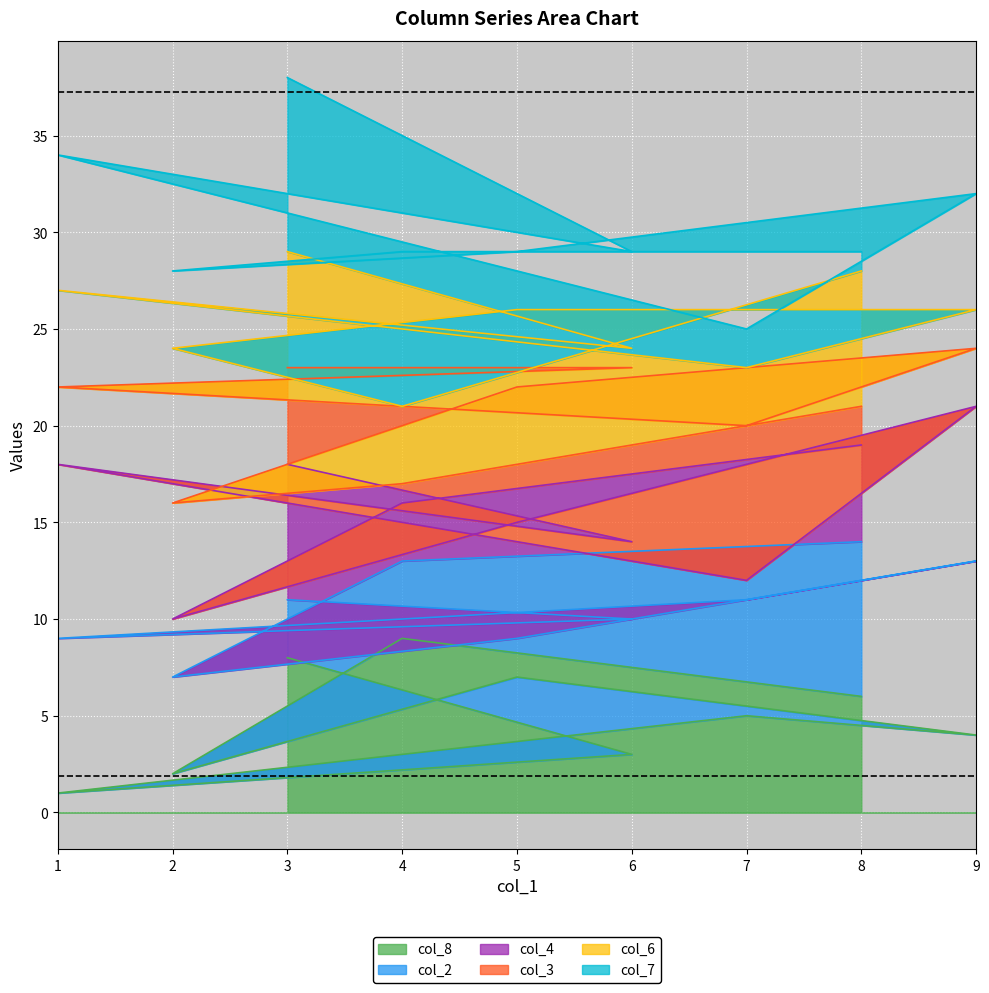

True or false: col_8 has a value of 4 at 3.

False